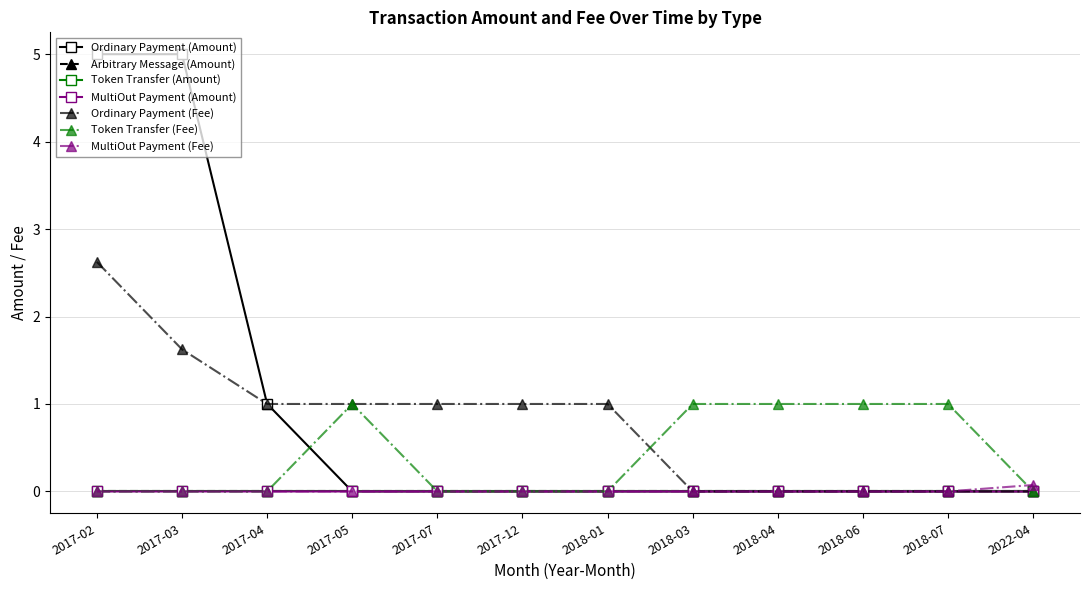

Does the chart have visible grid lines?

Yes